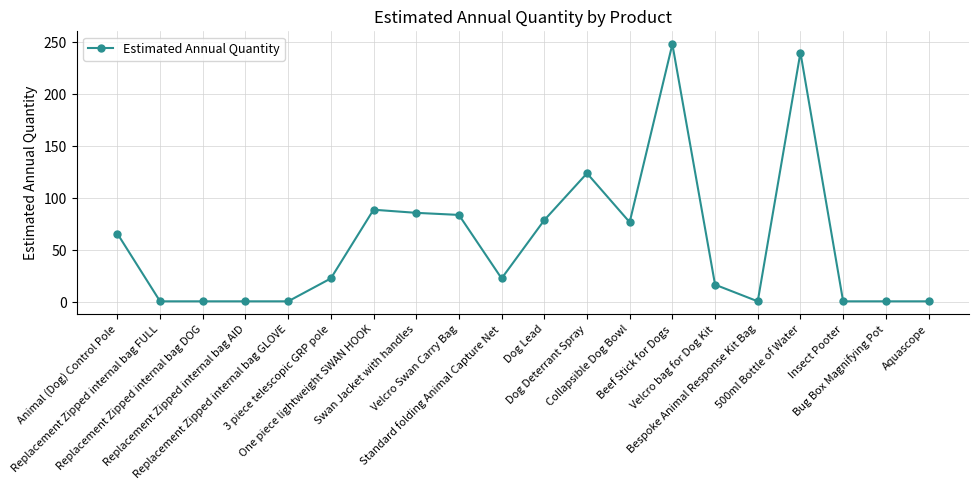

What is the maximum value shown in the chart?

248